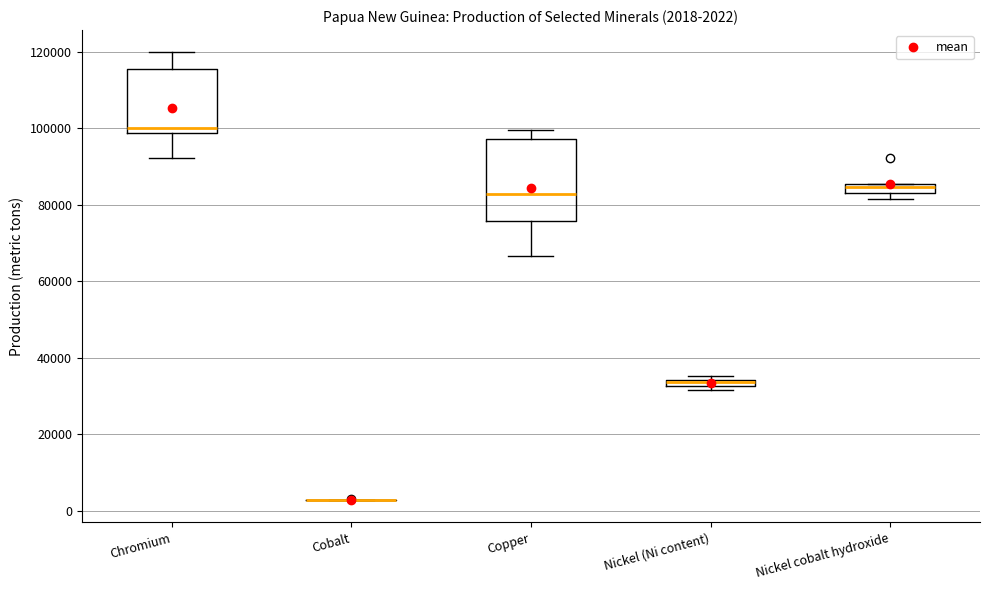

Comparing the boxes themselves (not the whiskers), which one is the tallest?

Copper